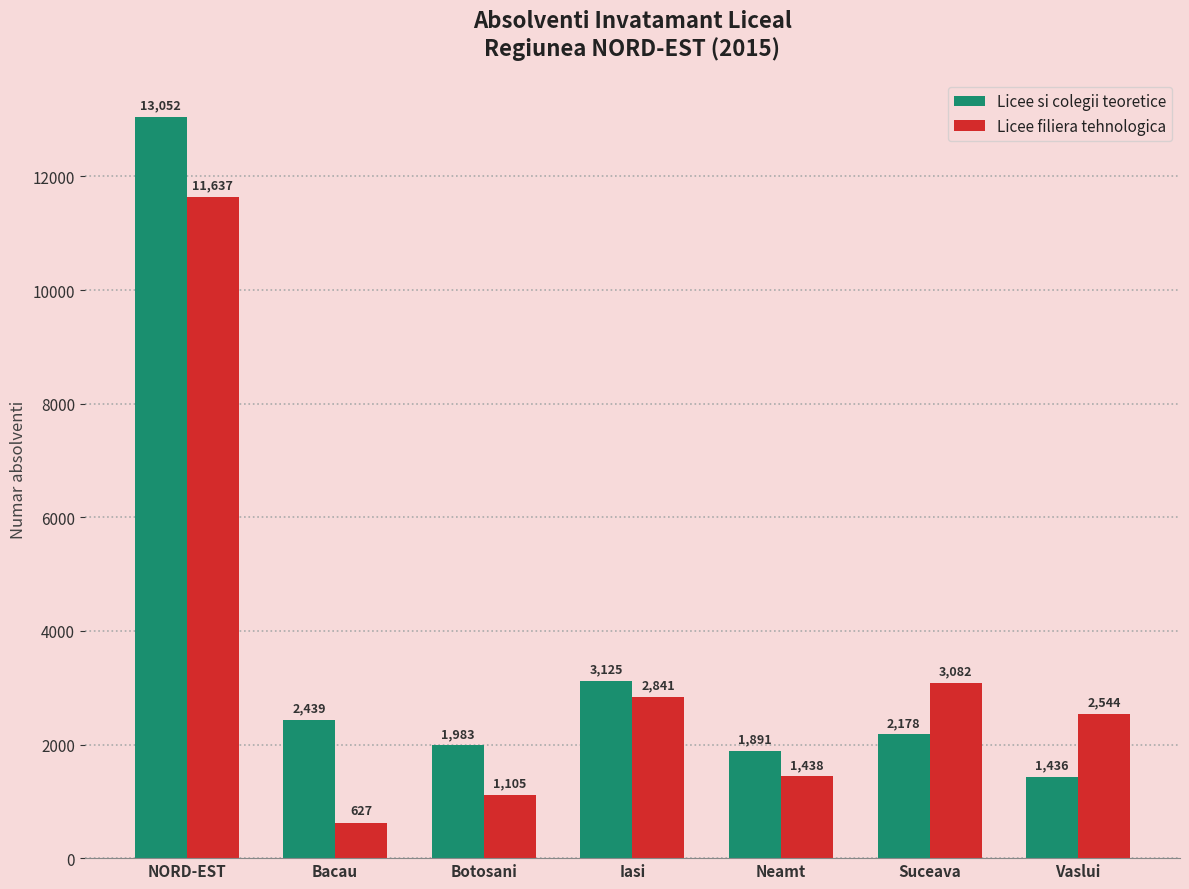

At which label does Licee filiera tehnologica reach its minimum?

Bacau